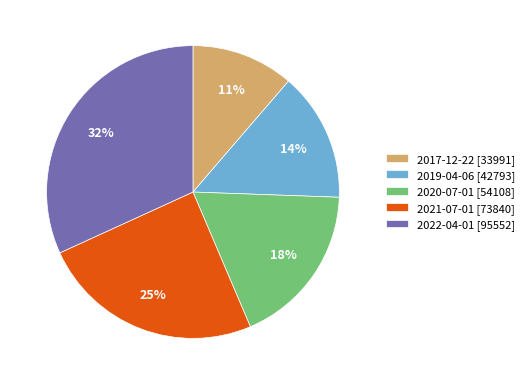

Which category has the biggest portion of the pie?

2022-04-01